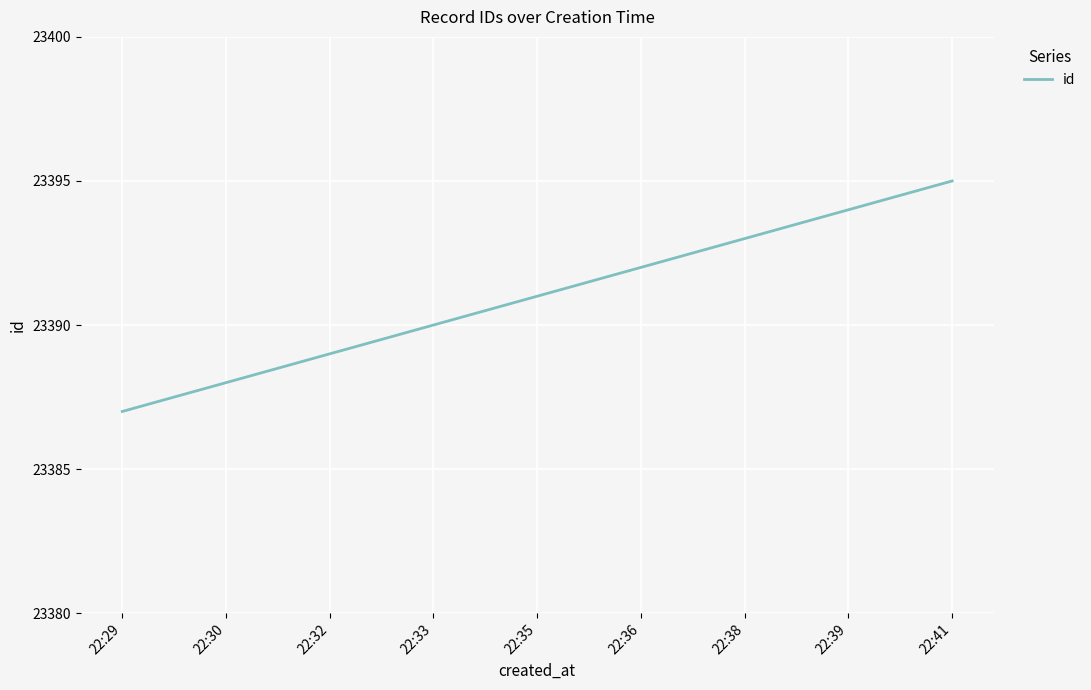

True or false: the data shows 23392 at 22:36.

True